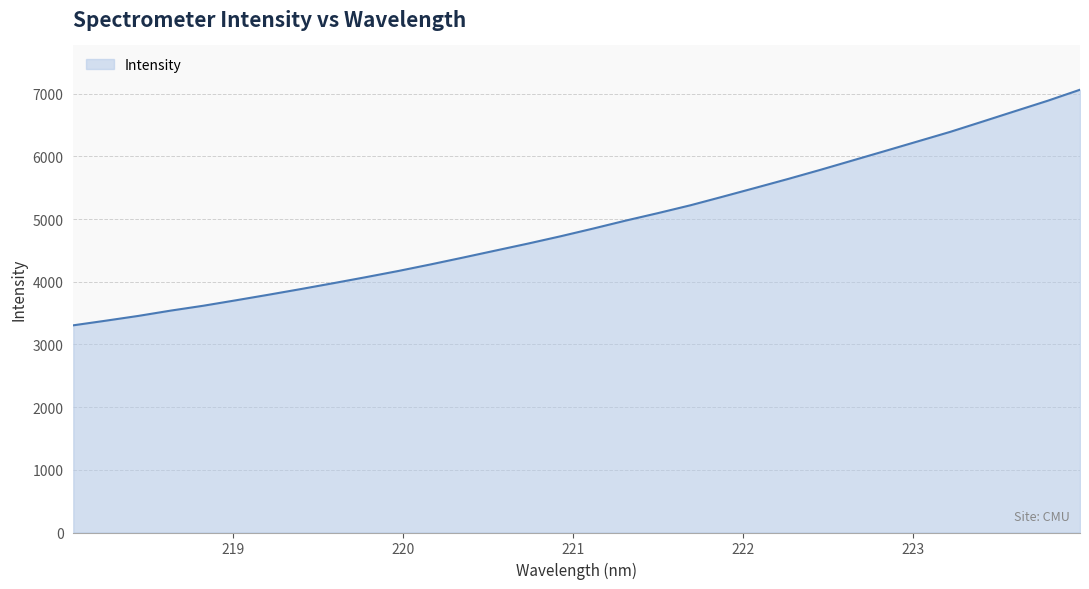

What is the difference between the maximum and minimum values?

3759.2